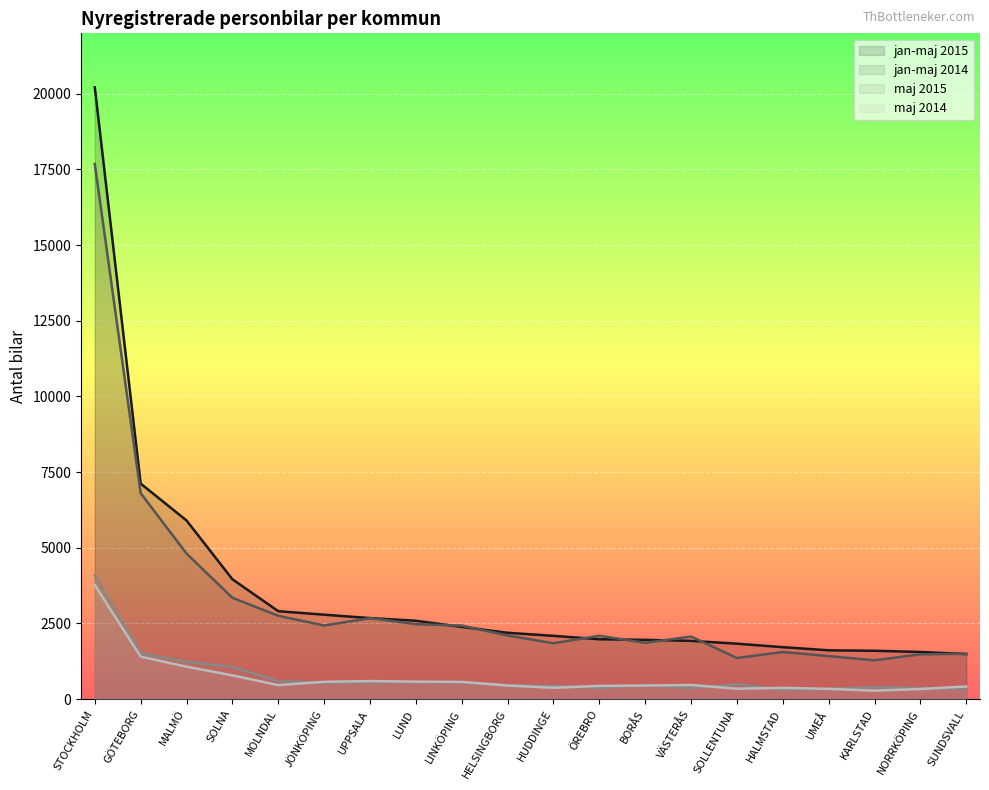

What is the value of the jan-maj 2015 point at the 20th from the left?

1487